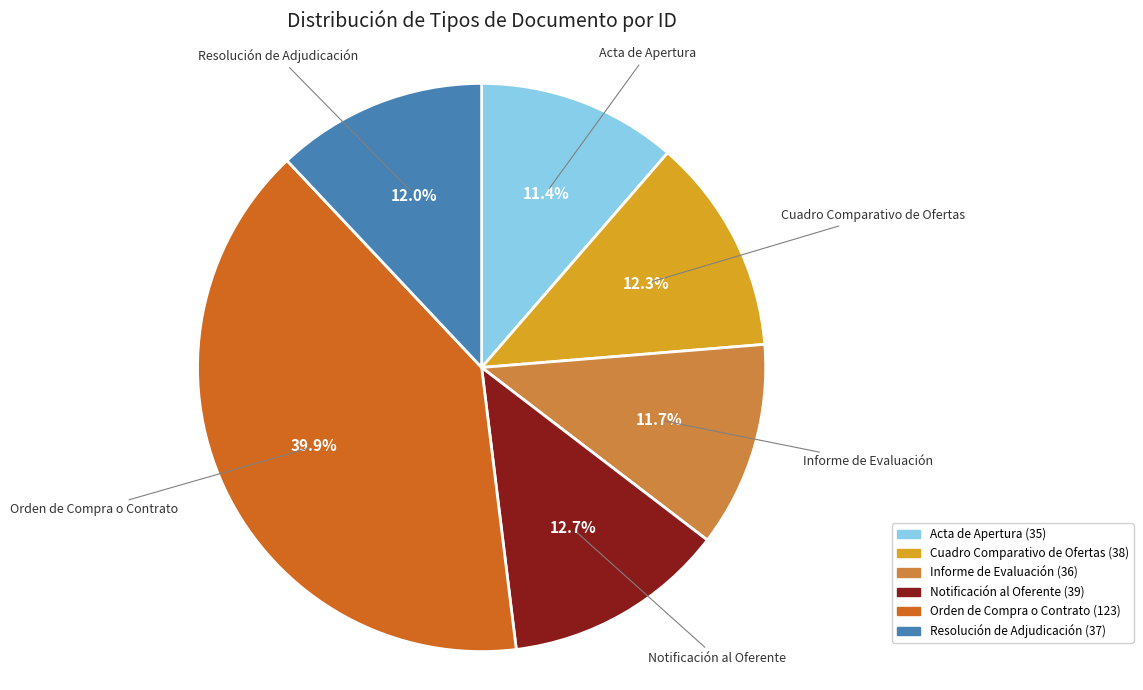

To the nearest percent, what is the combined percentage of Notificación al Oferente and Orden de Compra o Contrato?

53%